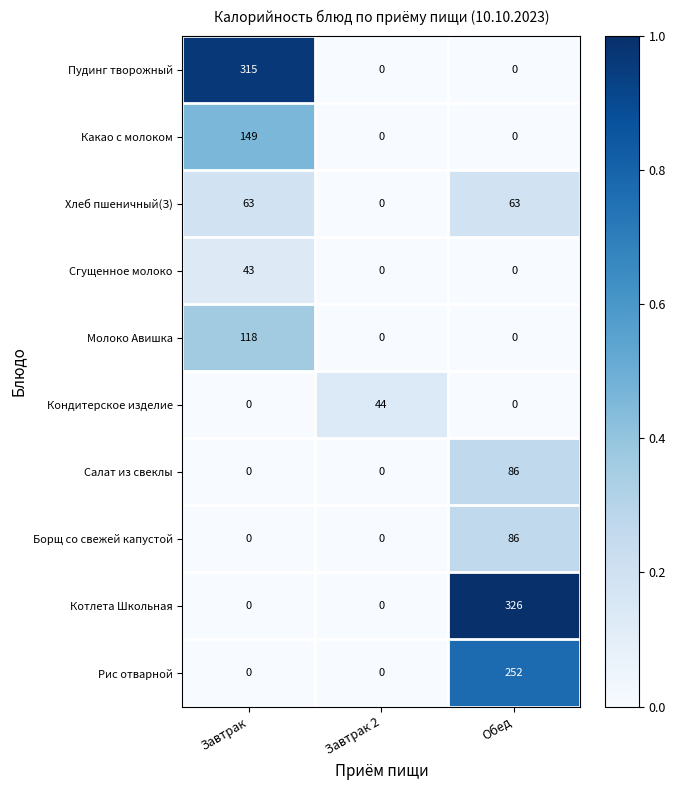

Which series has the largest total across all categories?

Котлета Школьная